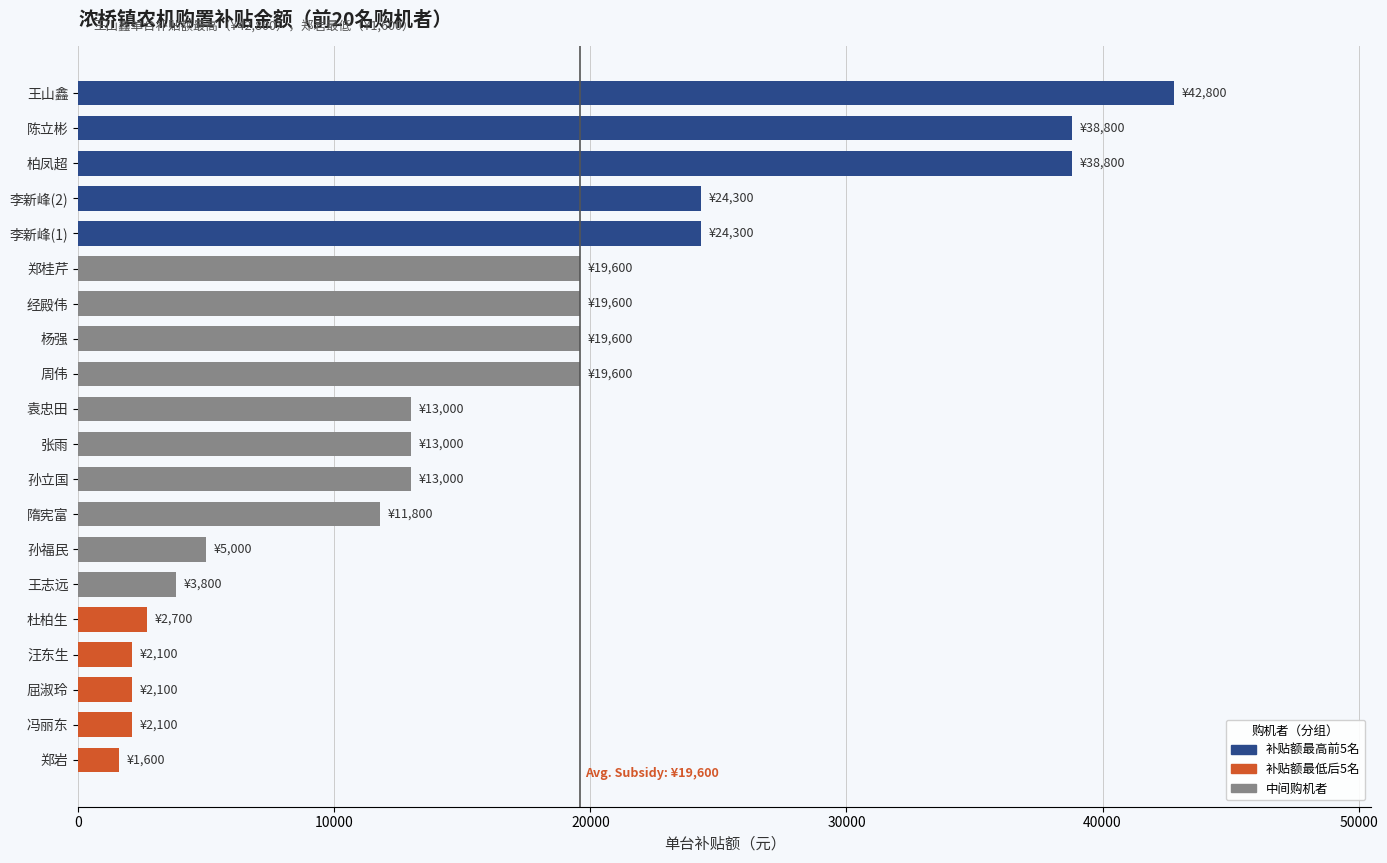

How many distinct data groups are displayed?

1